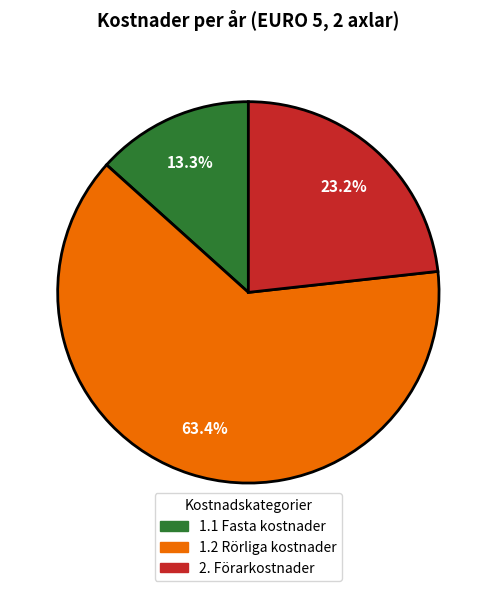

How many segments does this pie chart have?

3